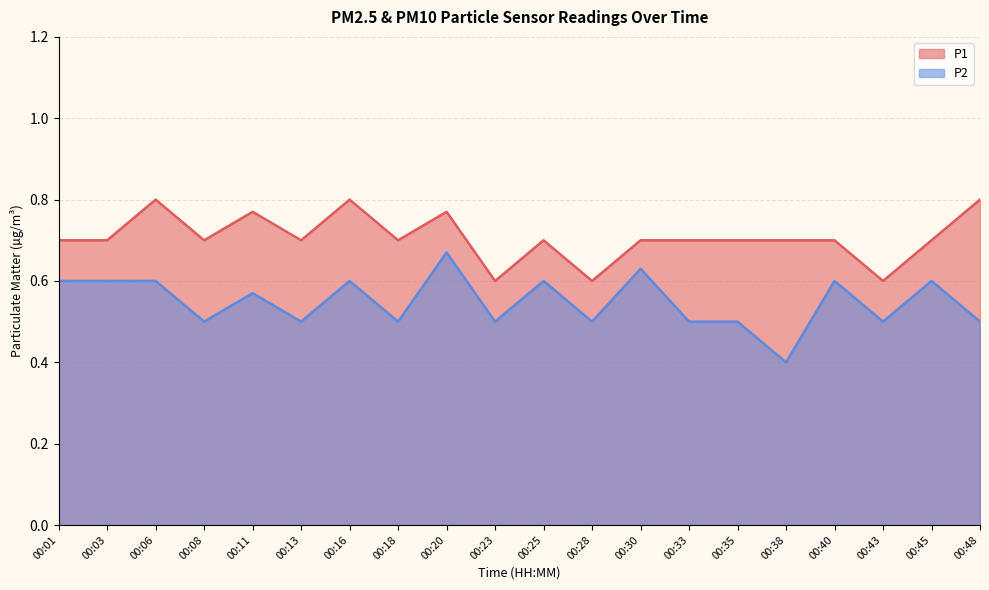

List the series in order of their peak value, lowest first.

P2, P1